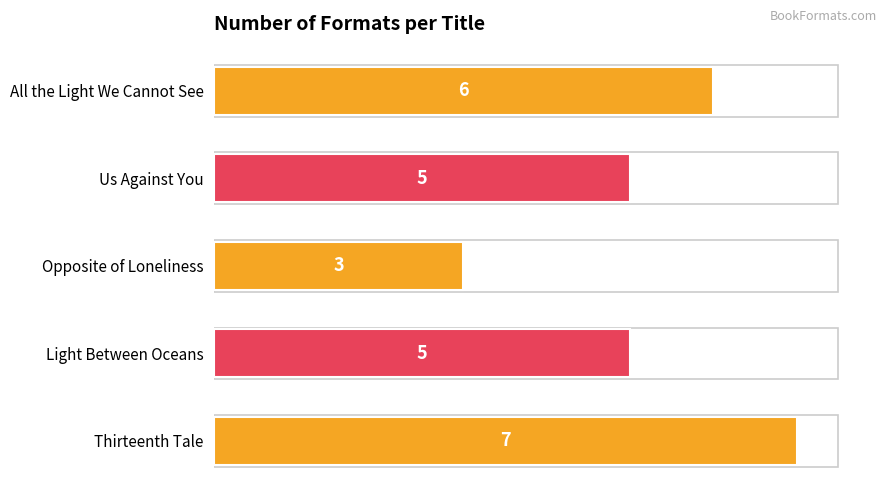

Approximately how many times larger is the value at Opposite of Loneliness compared to Light Between Oceans?

0.6